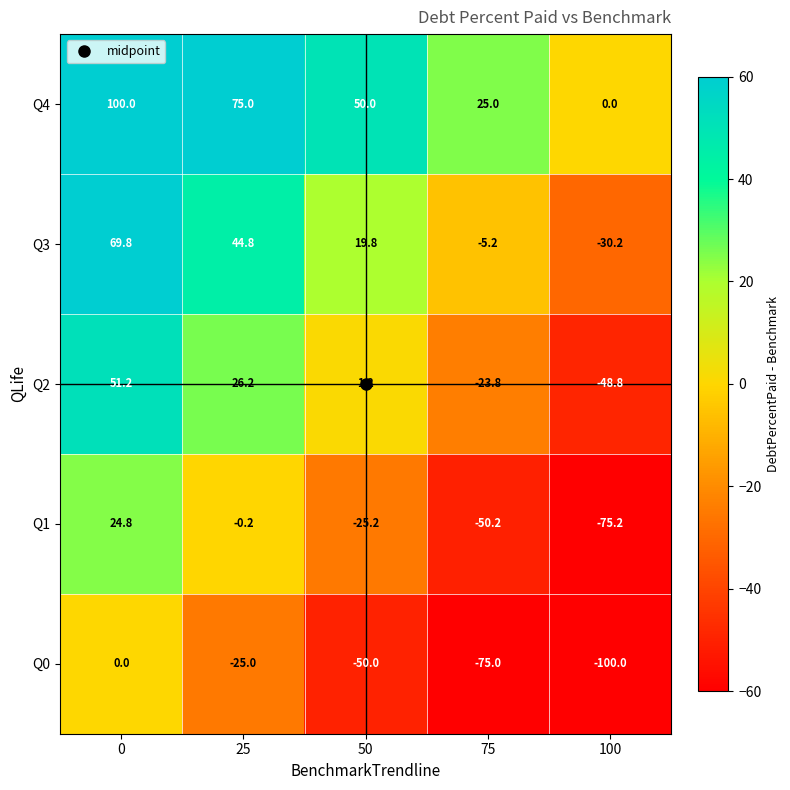

What is the average value of the Q1 series?

-25.2